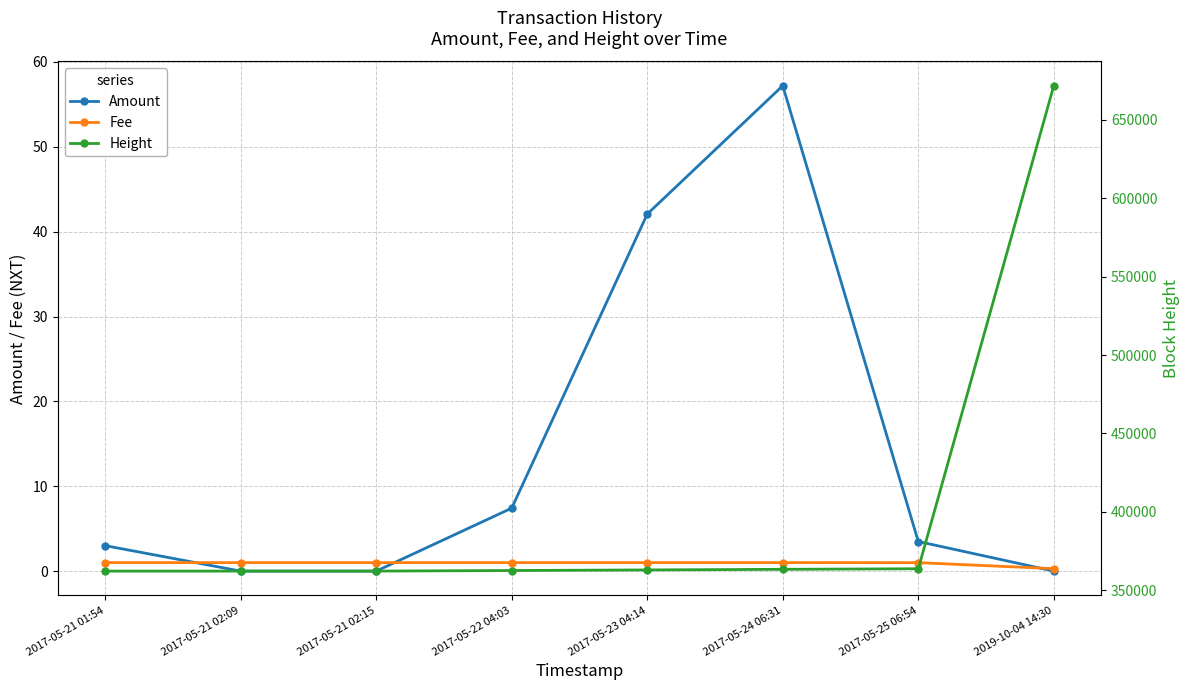

What is the difference between the Amount values at 2017-05-21 02:15 and 2017-05-25 06:54?

3.5